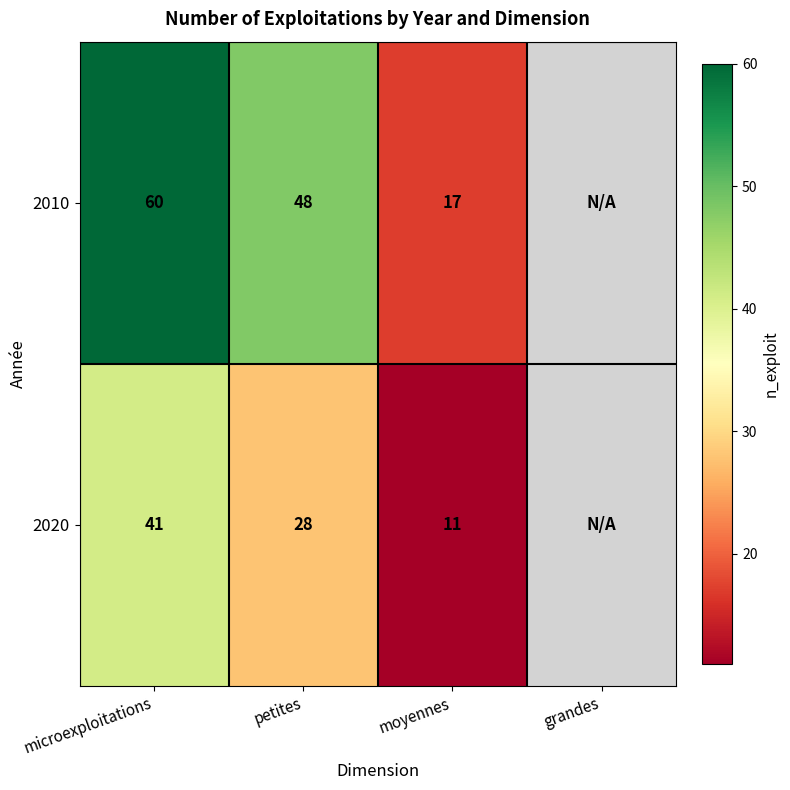

What is the sum of the 2010 values at microexploitations and petites?

108